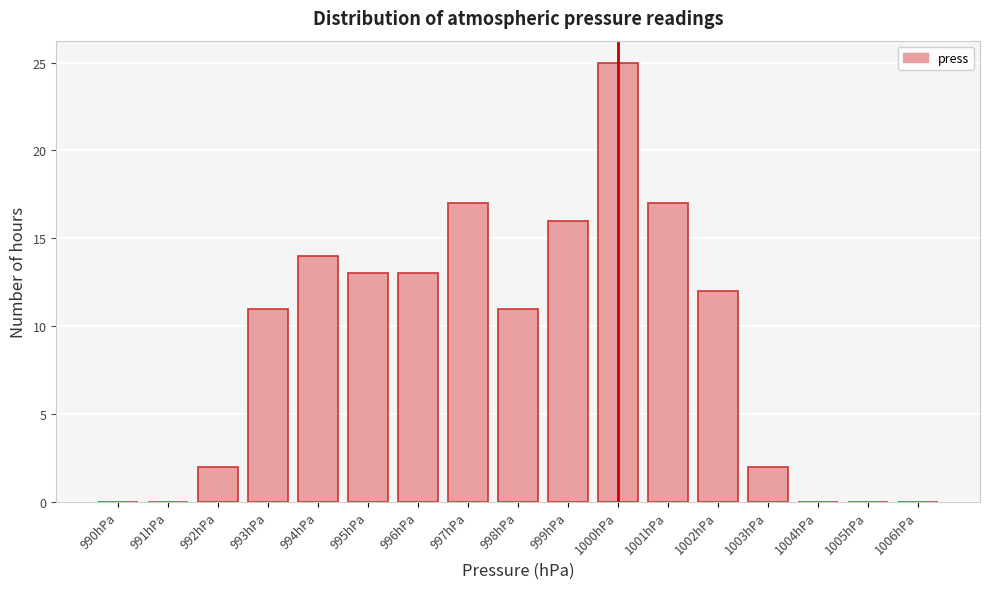

Reading right to left, extract all data points from this chart.

1006hPa=0	1005hPa=0	1004hPa=0	1003hPa=2	1002hPa=12	1001hPa=17	1000hPa=25	999hPa=16	998hPa=11	997hPa=17	996hPa=13	995hPa=13	994hPa=14	993hPa=11	992hPa=2	991hPa=0	990hPa=0